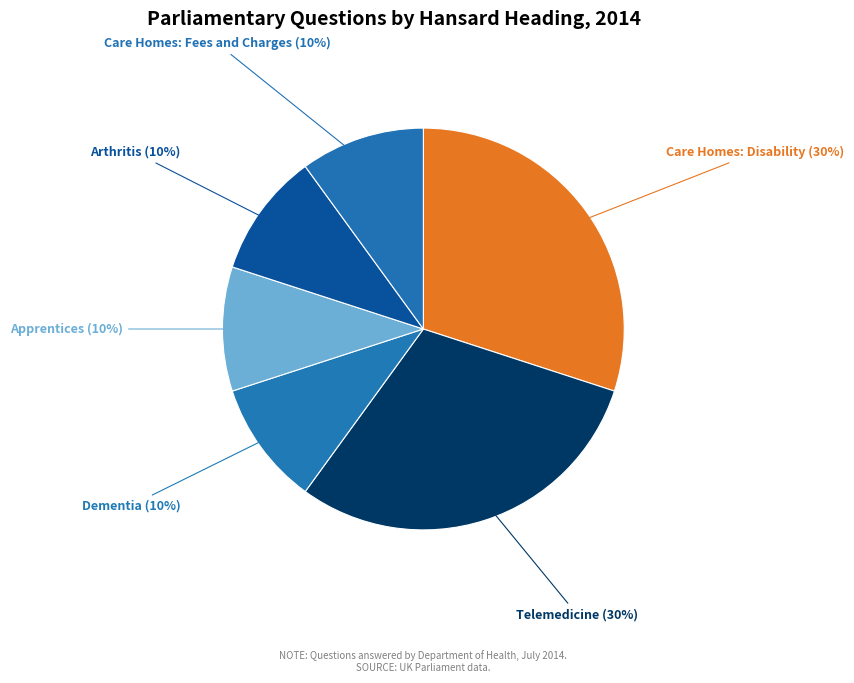

Is there a majority slice in this chart?

No